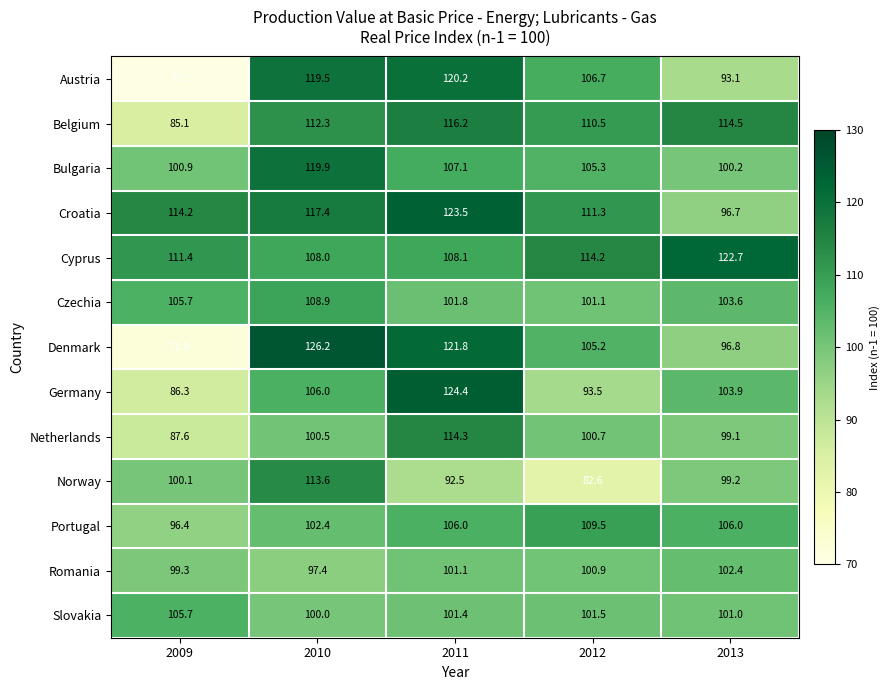

List the series in order of their peak value, lowest first.

Romania, Slovakia, Czechia, Portugal, Norway, Netherlands, Belgium, Bulgaria, Austria, Cyprus, Croatia, Germany, Denmark